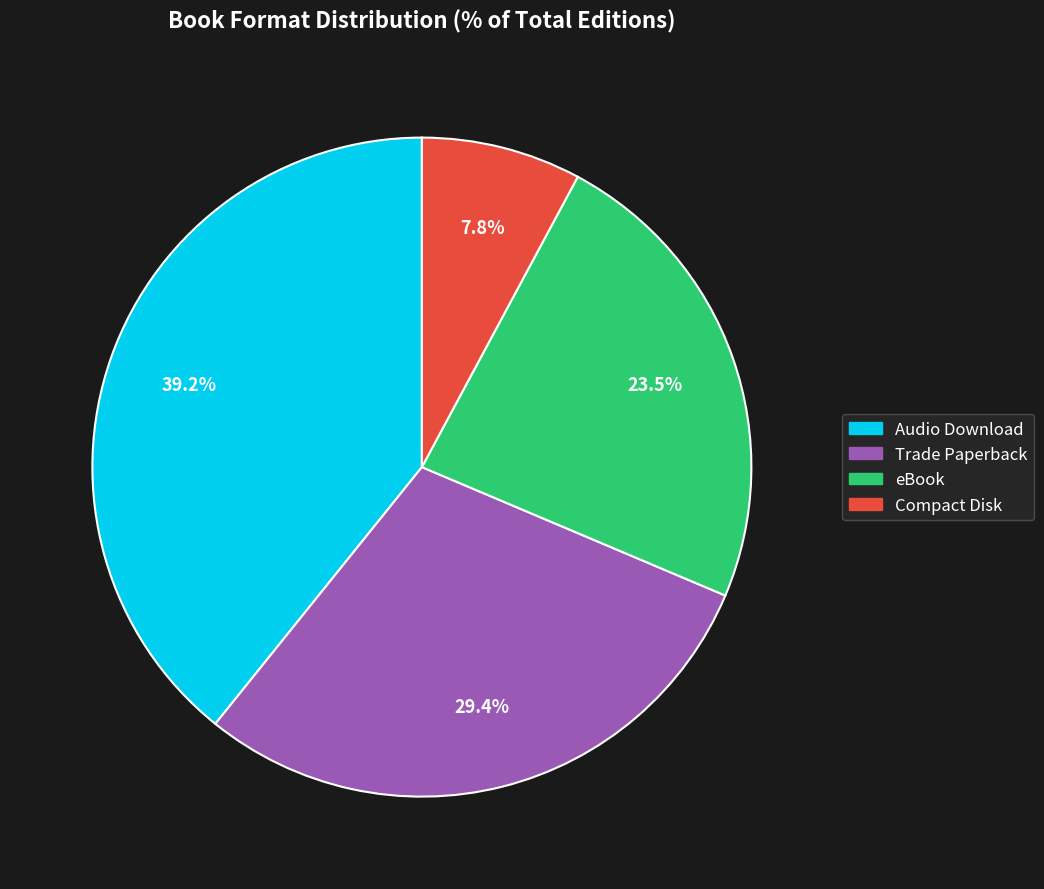

Is there any slice that represents more than half of the pie?

No